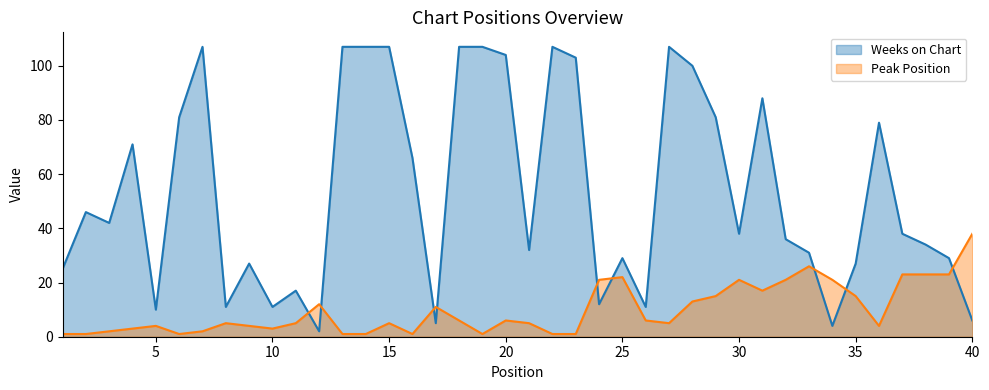

Where do Peak Position and Weeks on Chart first cross each other?

11 and 12